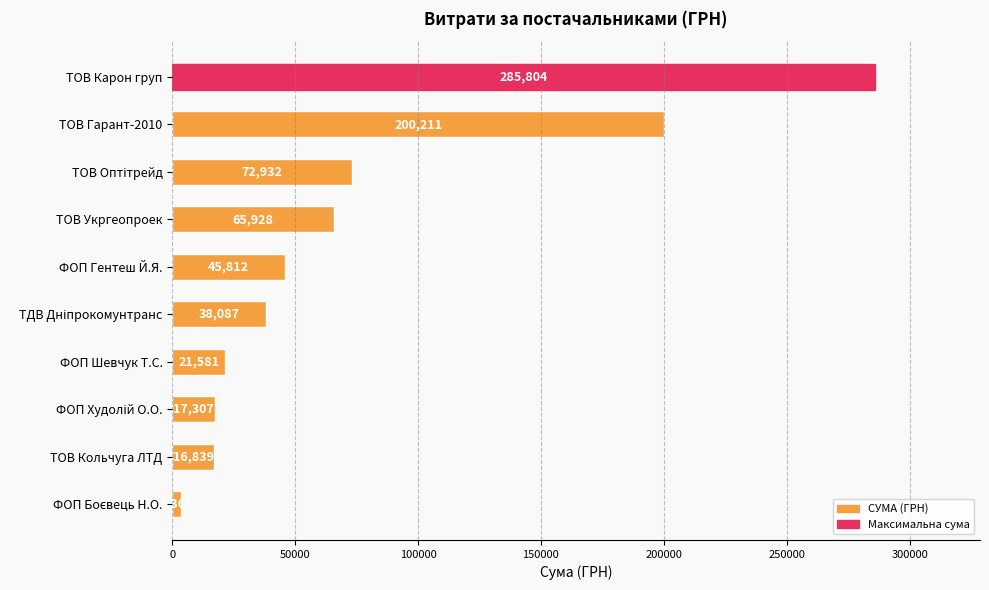

What is the change in value from ТОВ Гарант-2010 to ТОВ Укргеопроек?

-134283